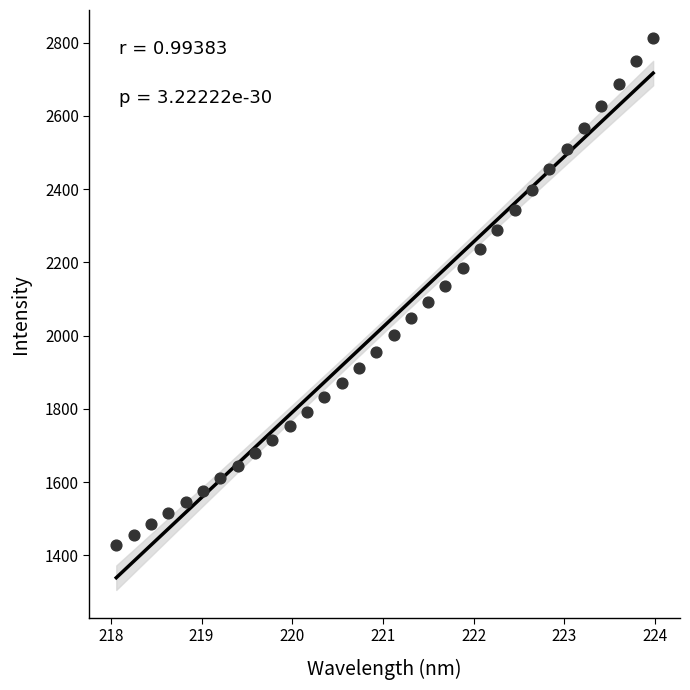

What is the range of Y values (max minus min)?

1384.6